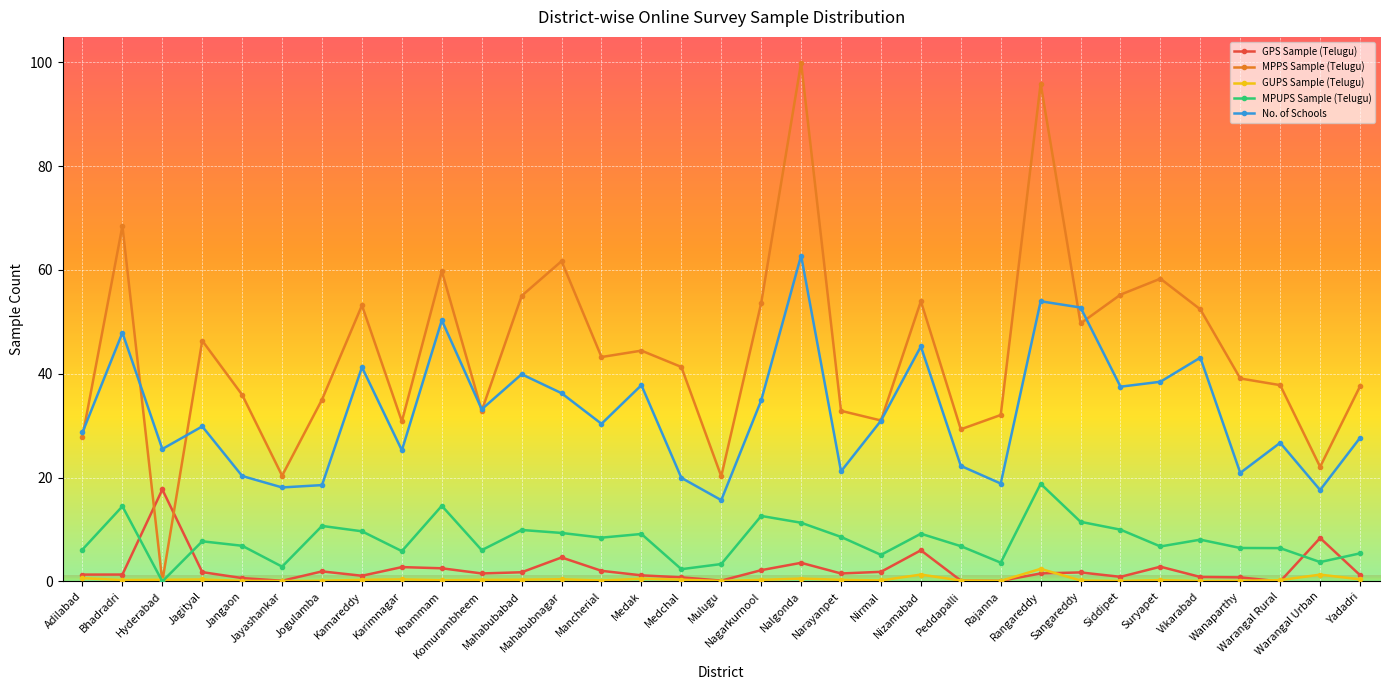

What is the maximum value shown in the chart?

99.9